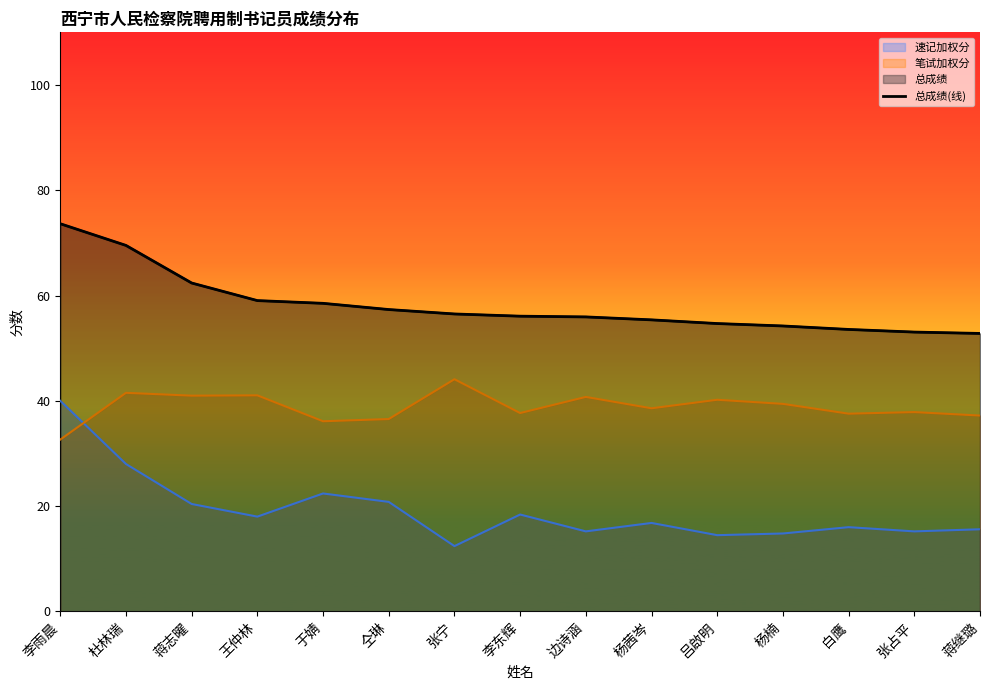

What is the difference between the values at 张占平 and 于婧?

5.5